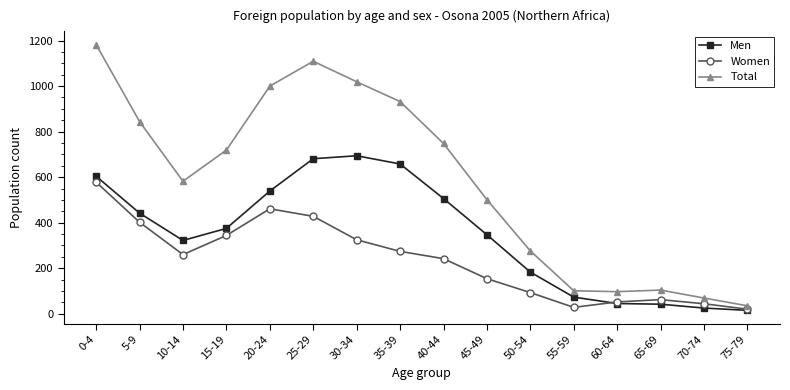

True or false: Women and Total intersect in this chart.

False